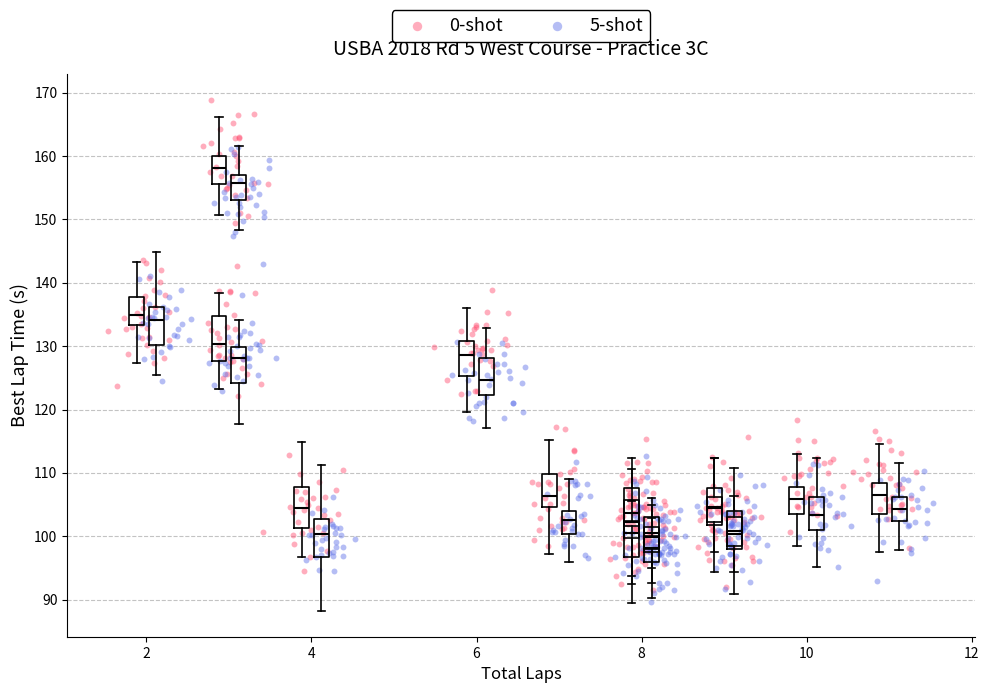

Which series contains the highest Y value?

0-shot